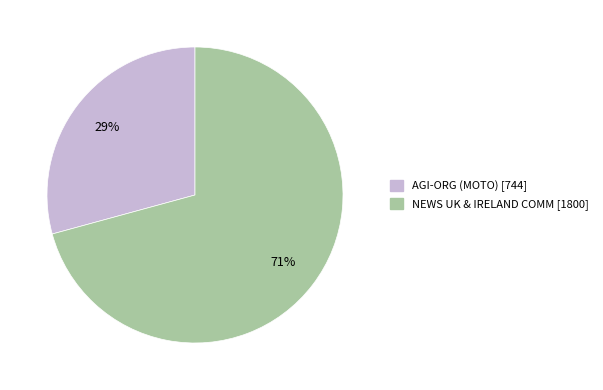

The NEWS UK & IRELAND COMM [1800] slice represents 71% of the pie. True or false?

True